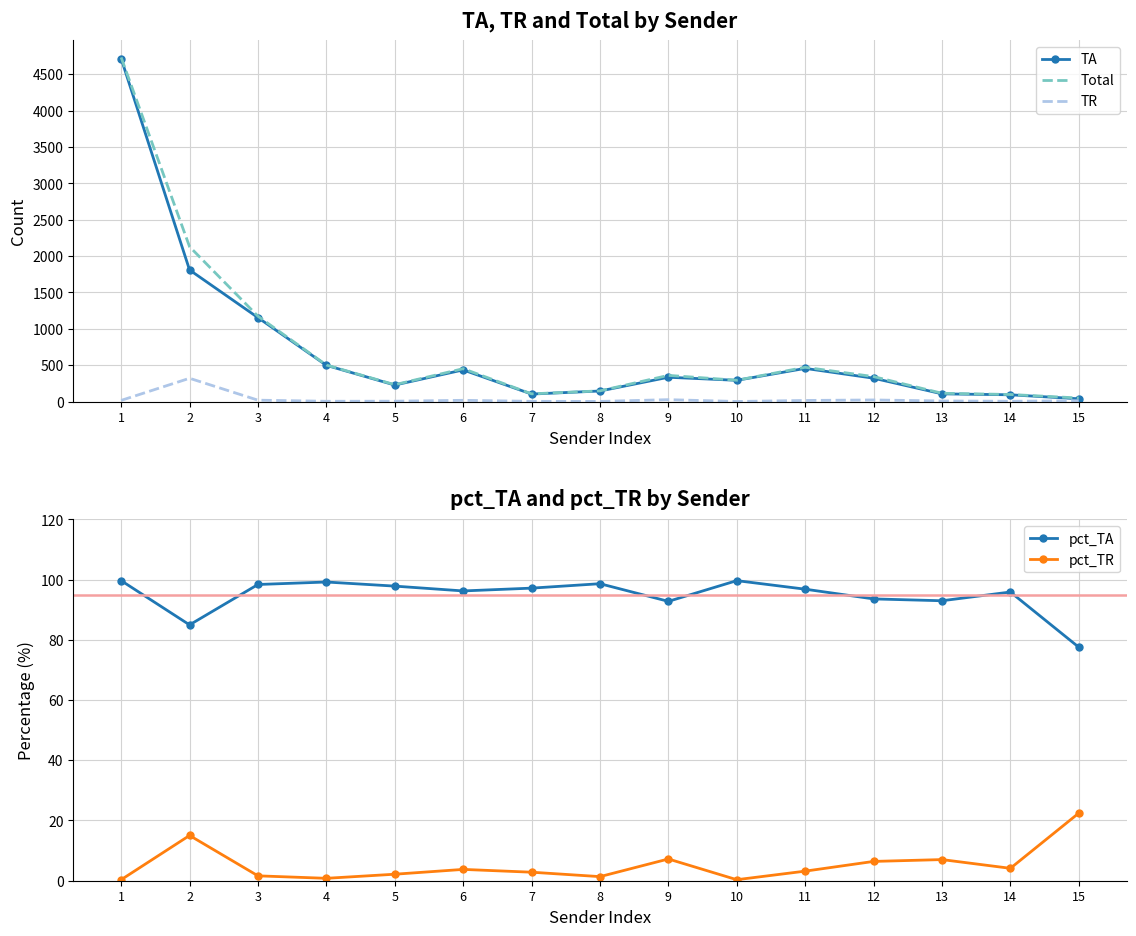

What is the difference between the maximum and minimum values in the pct_TA series?

22.1